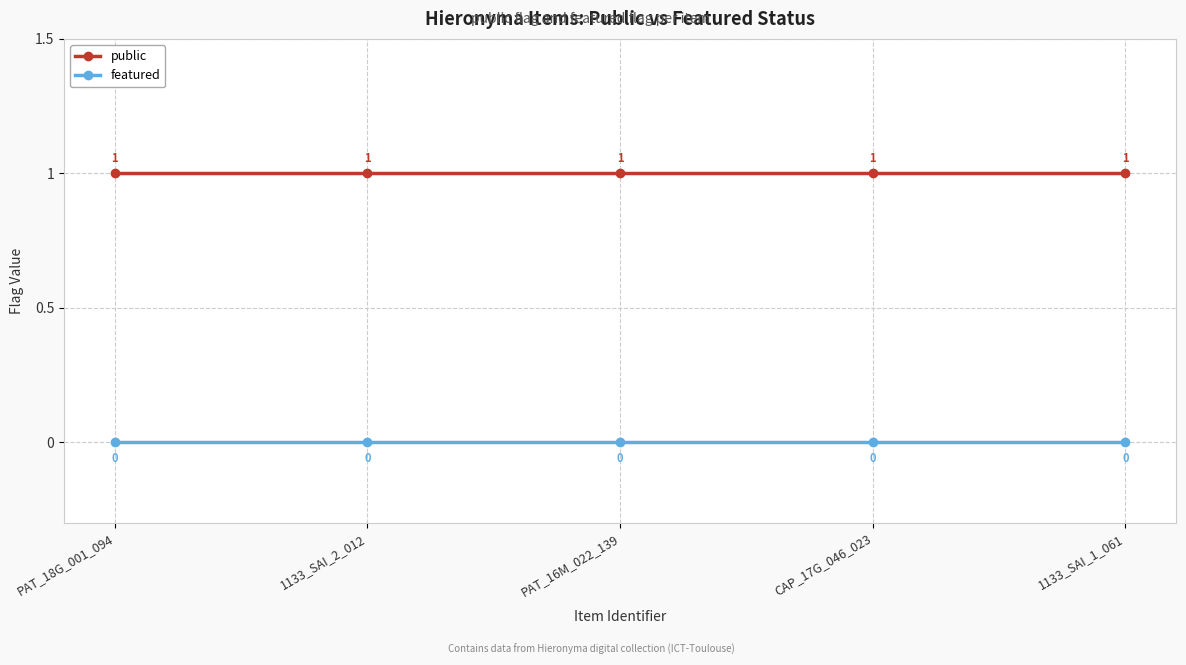

True or false: featured and public intersect in this chart.

False